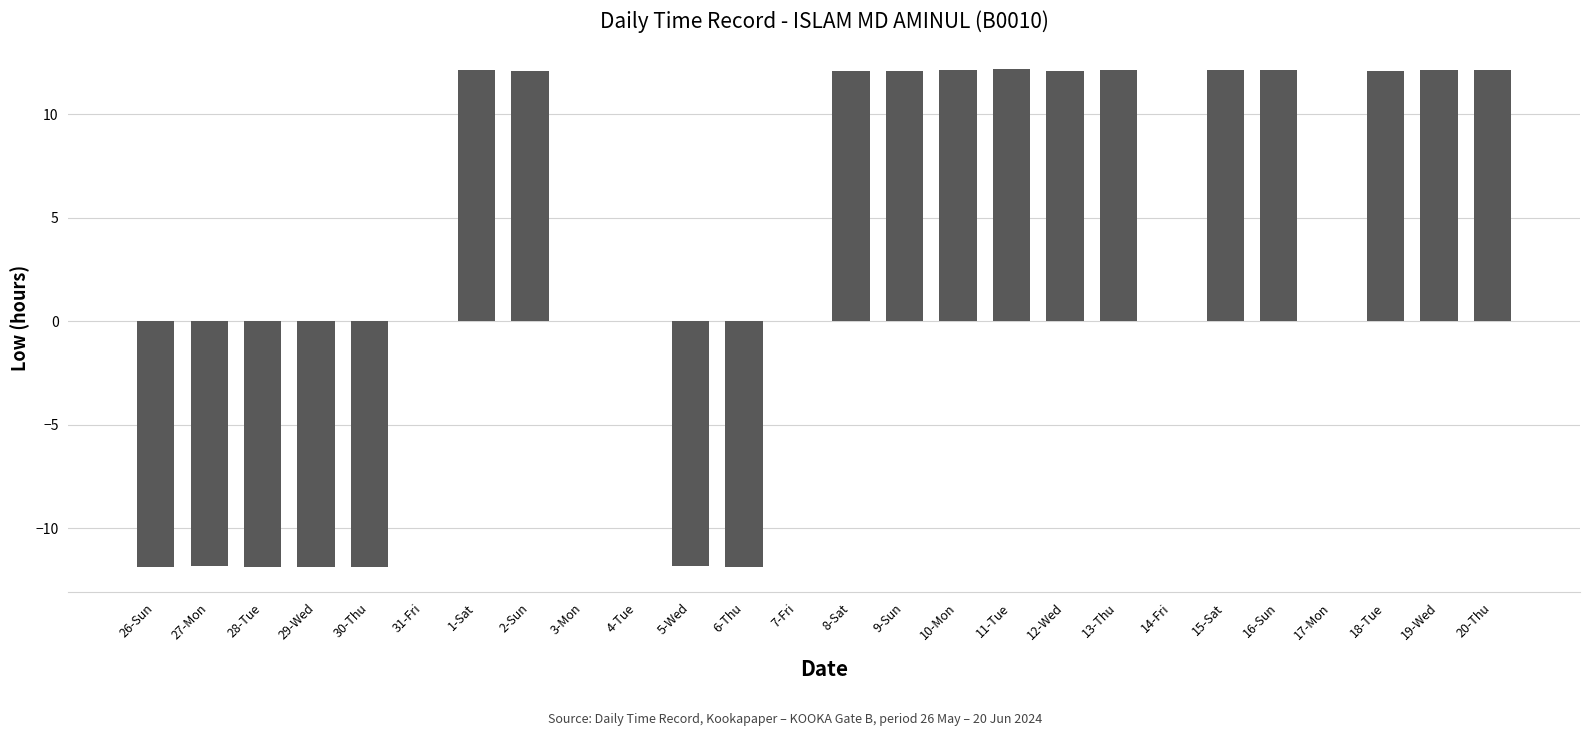

Approximately how many times larger is the value at 10-Mon compared to 8-Sat?

1.0